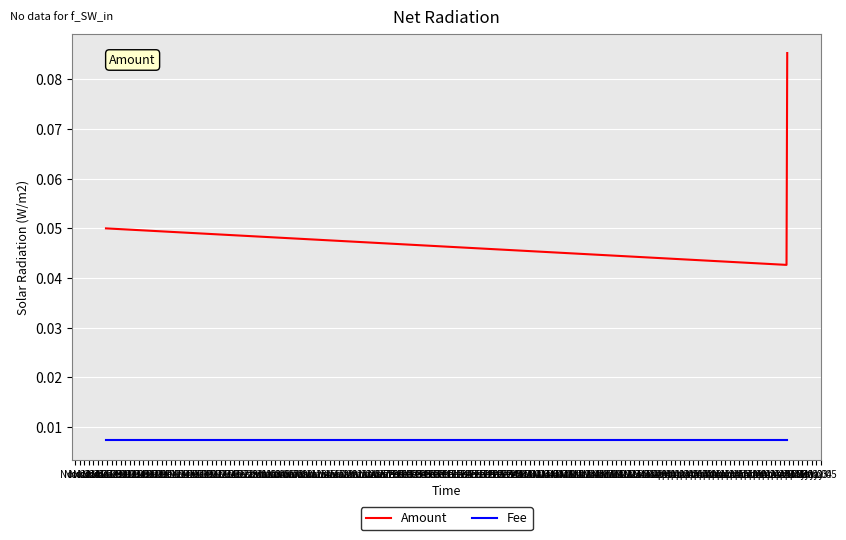

Does the chart have visible grid lines?

Yes